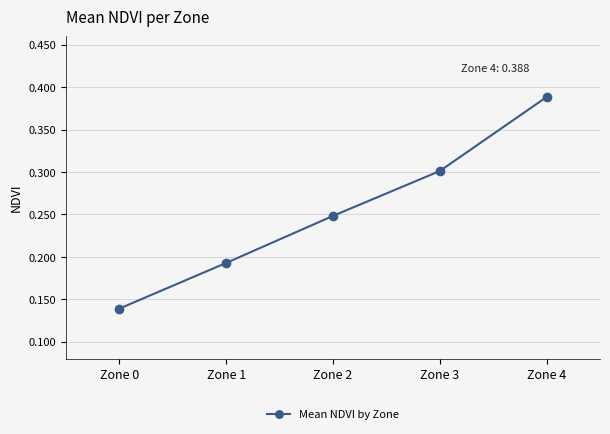

Count the number of categories in the chart.

5